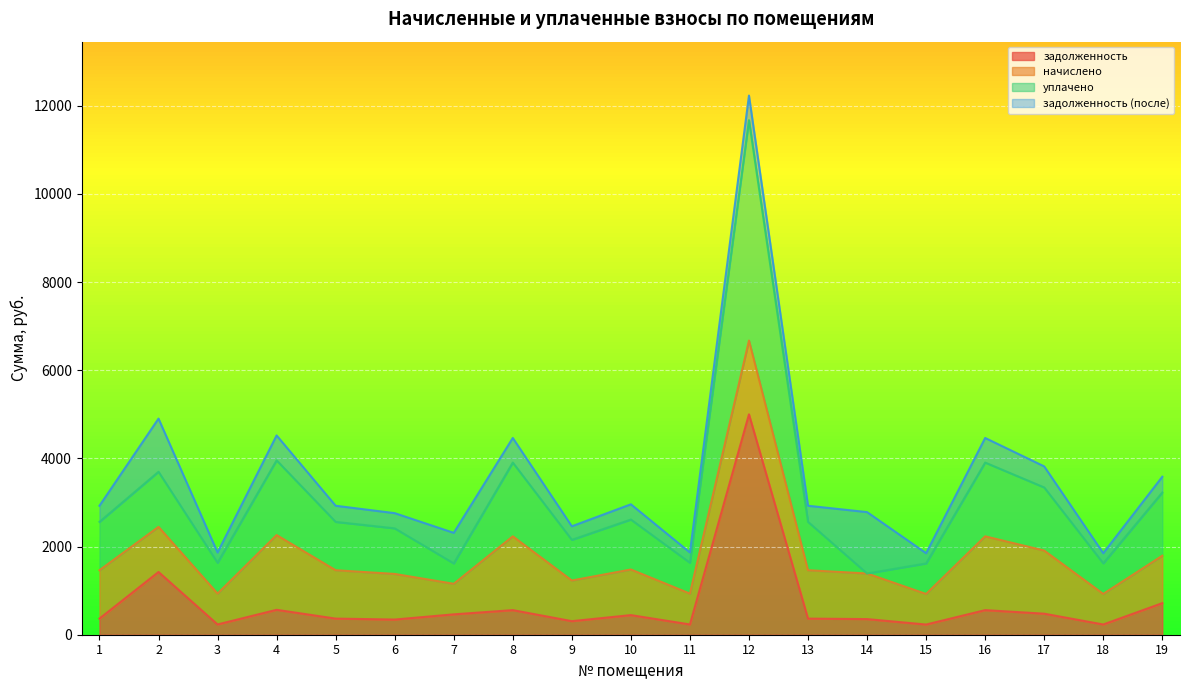

What is the total value across all series at 5?

2926.1